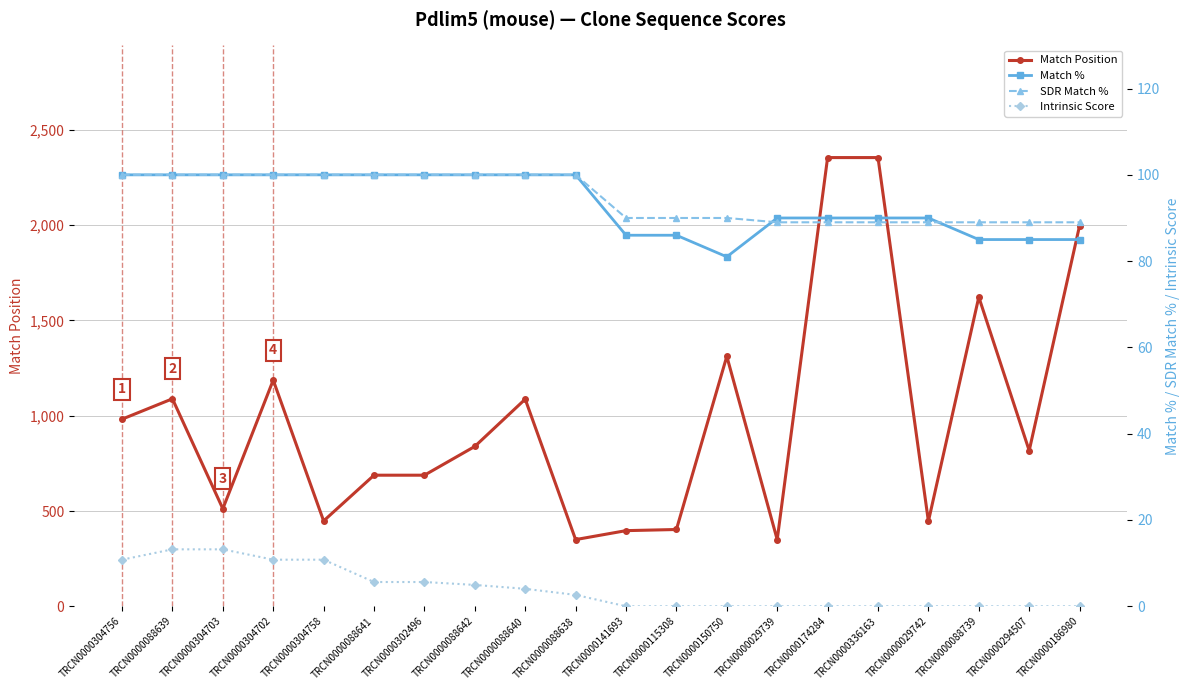

How many values in the Match % series are below 100?

10